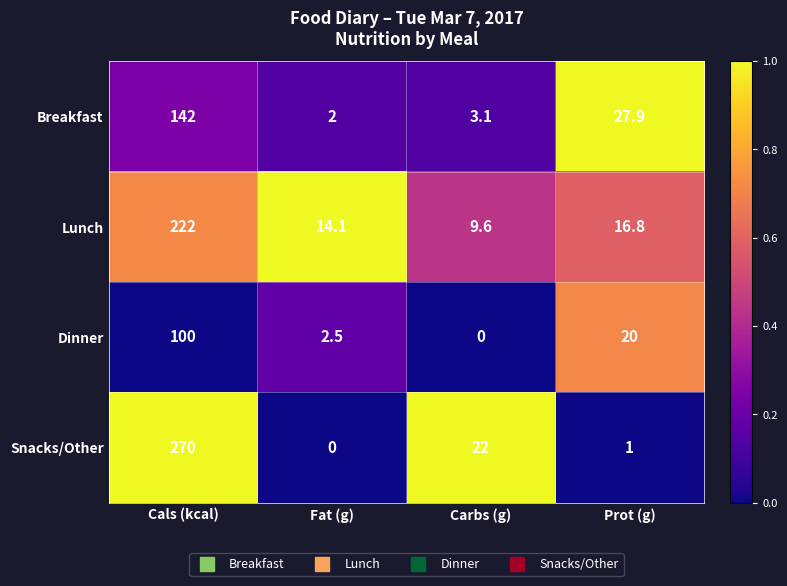

Which category has the highest value across all series?

Cals (kcal)